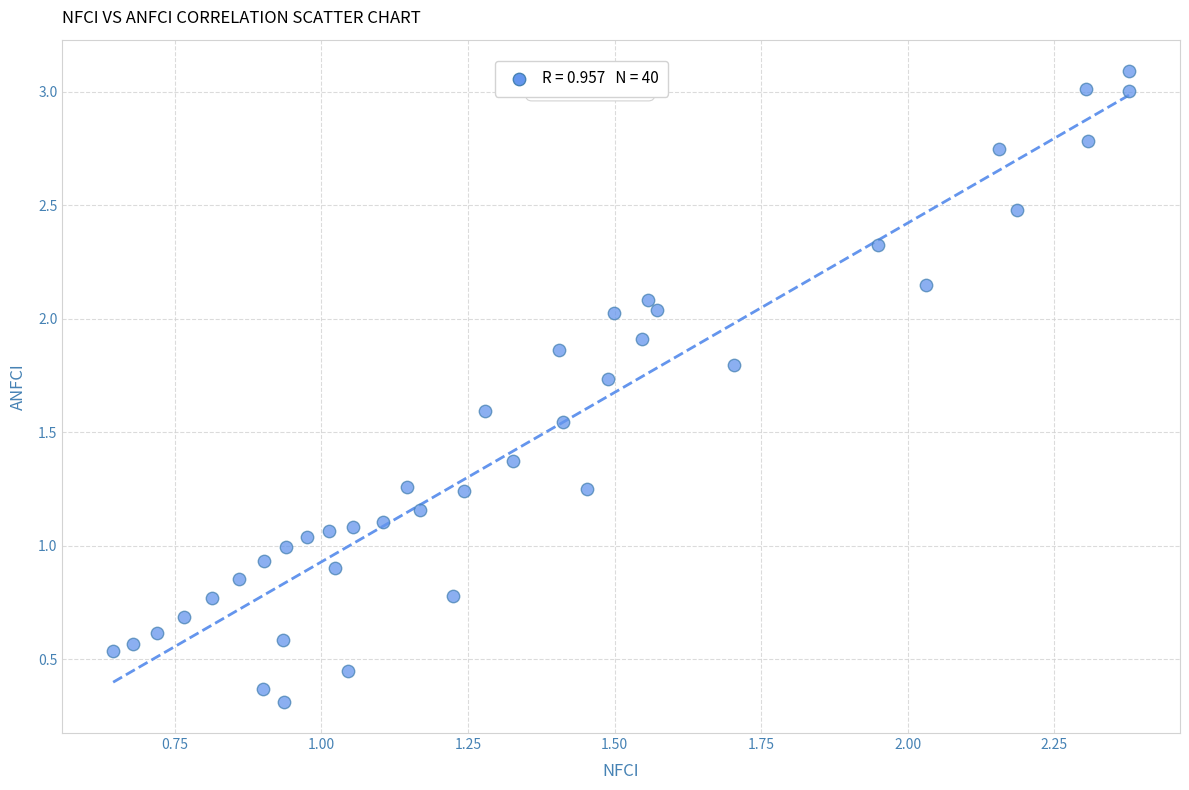

What is the range of Y values (max minus min)?

2.8